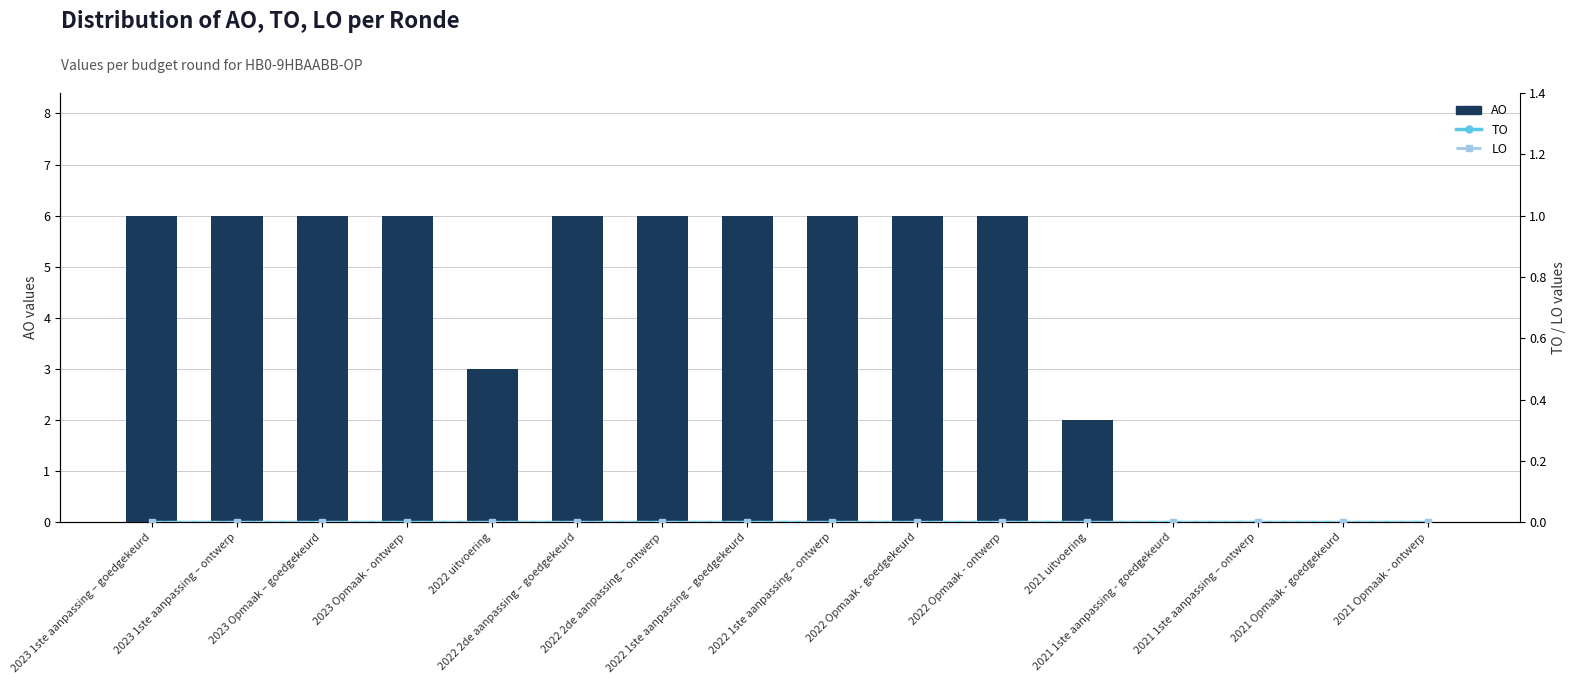

How many AO values are between 2 and 6?

12